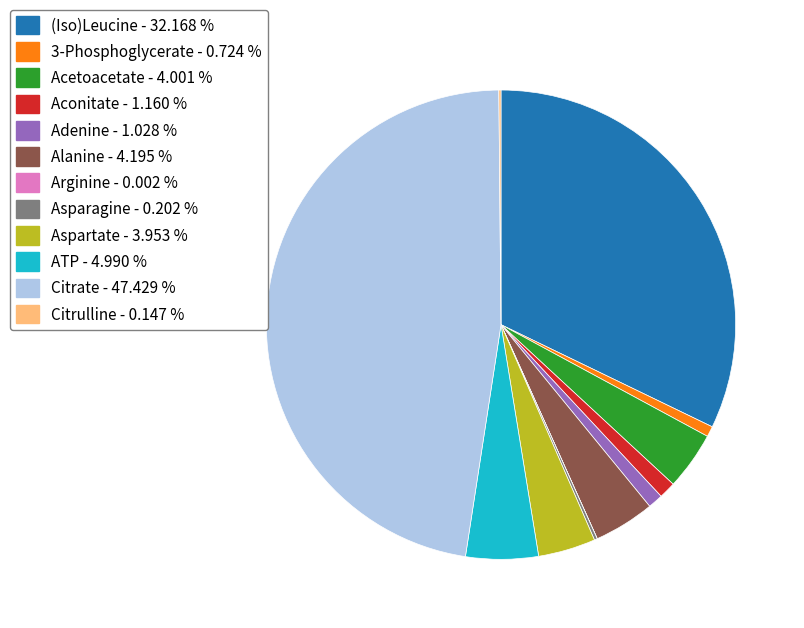

Does Acetoacetate - 4.001 % account for over 50% of the chart?

No